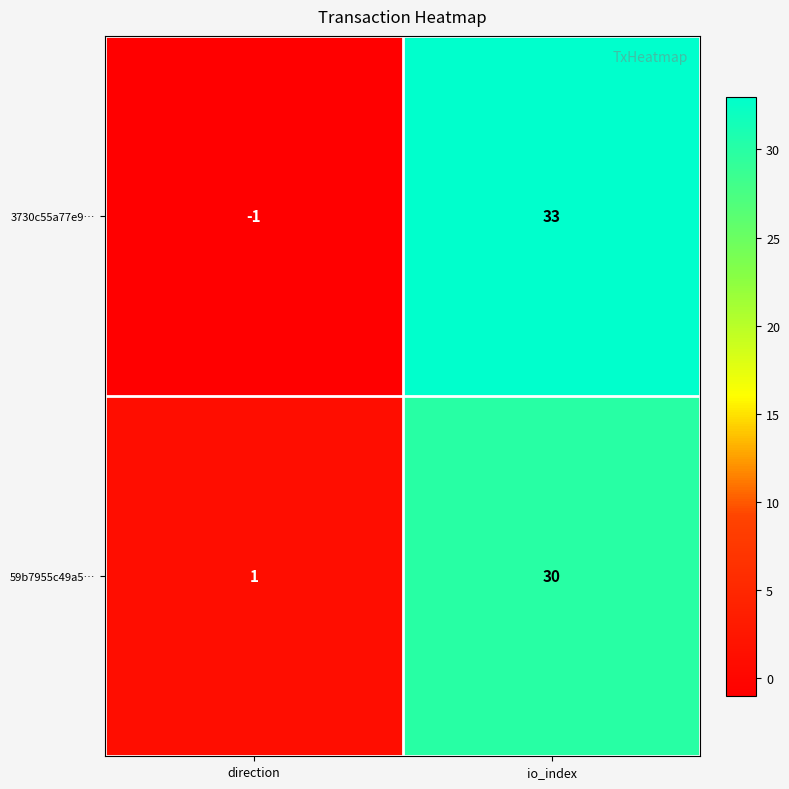

The value of 59b7955c49a5… at io_index is 11. True or false?

False